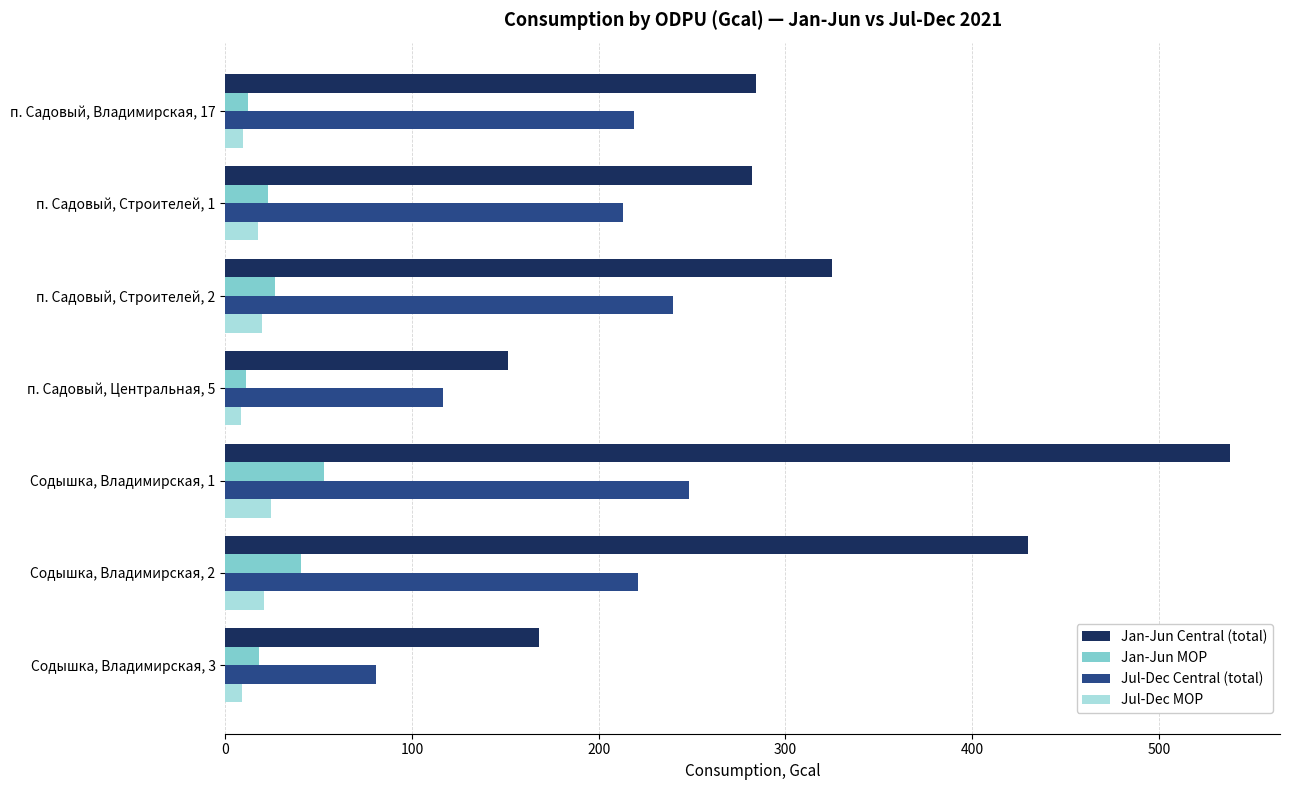

Which series has the widest spread of values?

Jan-Jun Central (total)